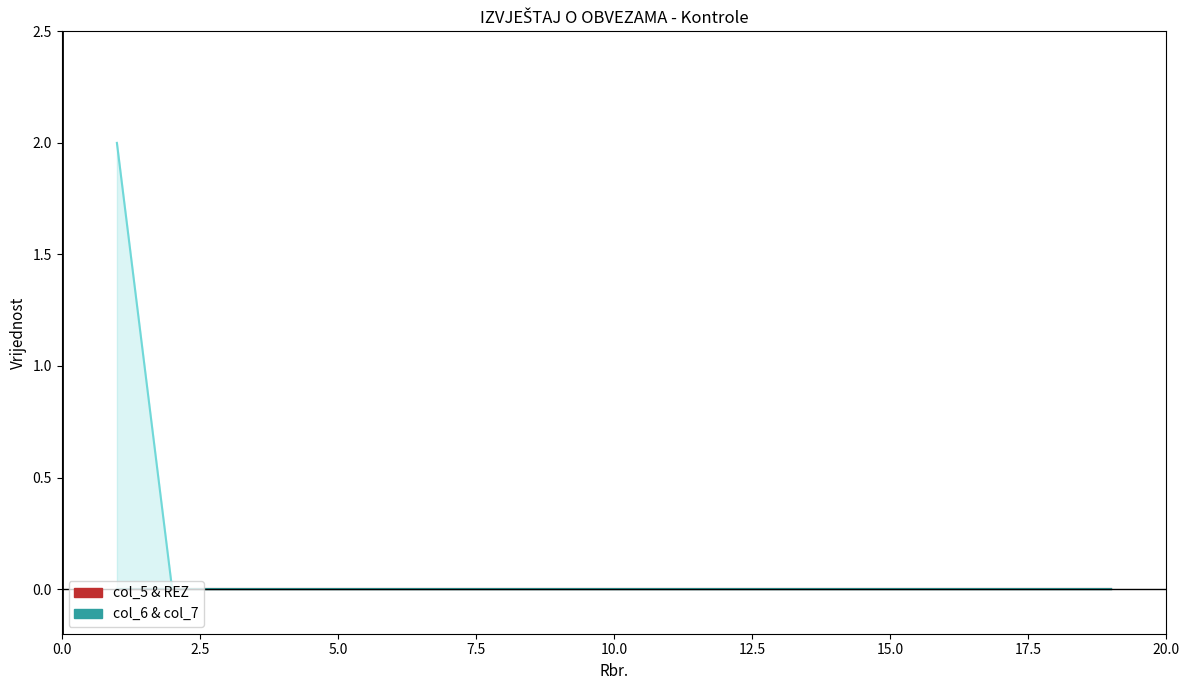

Which series has the largest total across all categories?

col_6